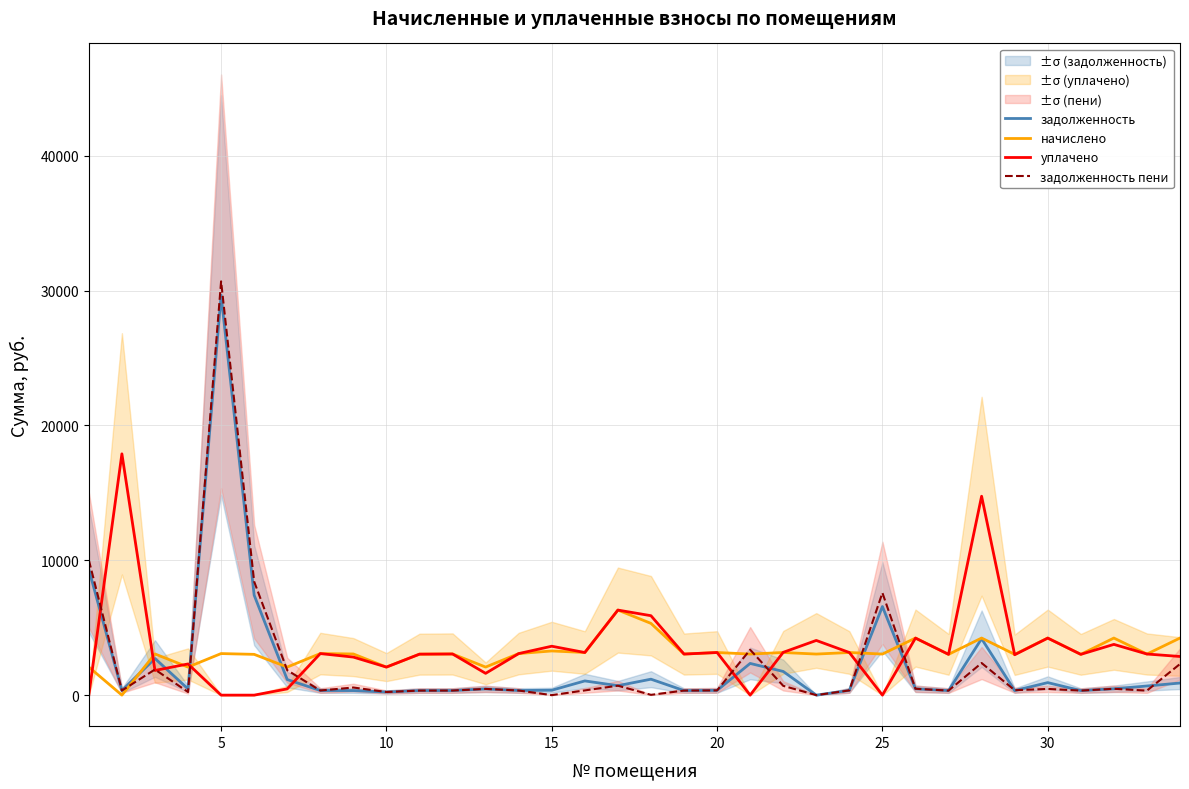

What is the maximum value for задолженность пени?

30682.6